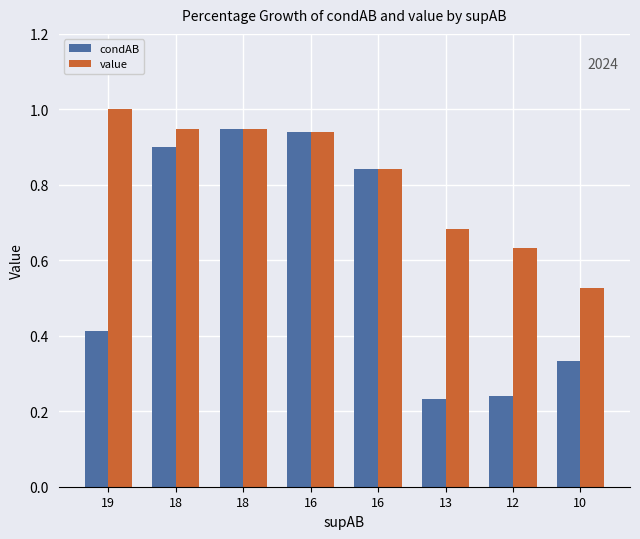

What is the difference between the maximum and minimum values in the value series?

0.5